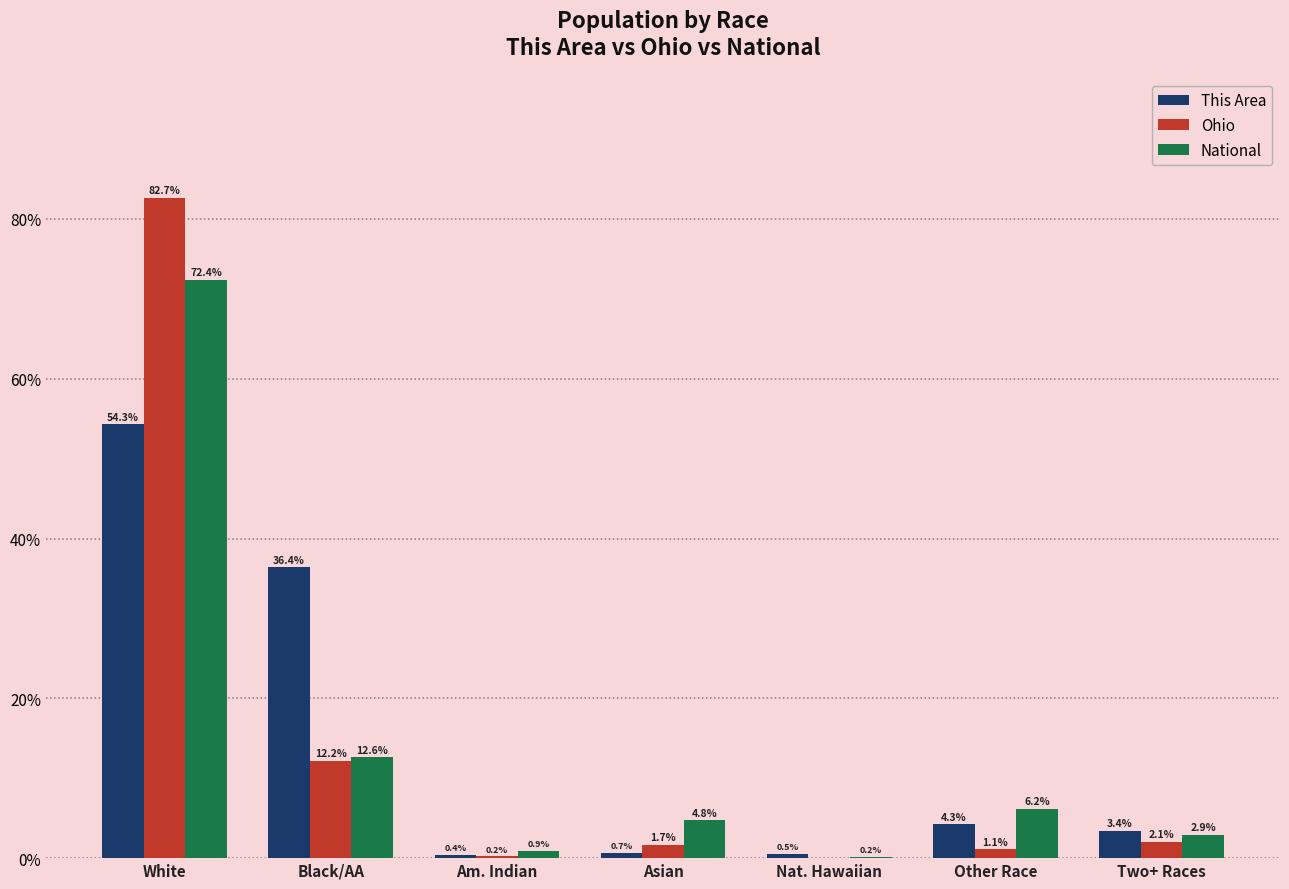

Where does the National series first go above 4?

White